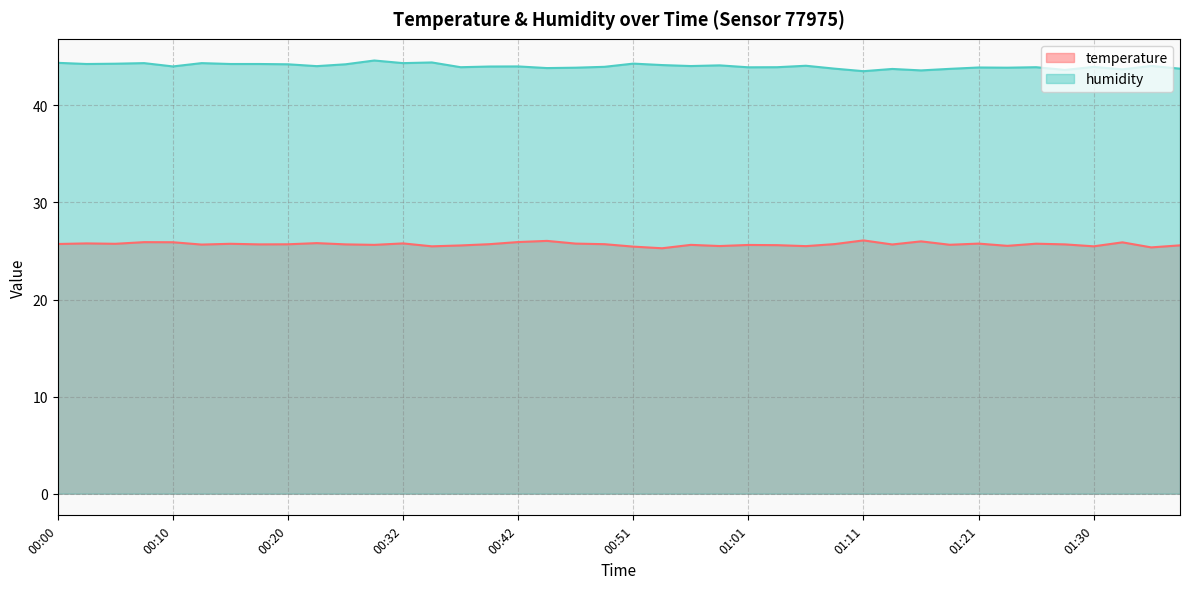

What is the difference between the maximum and second lowest values in the temperature series?

0.7